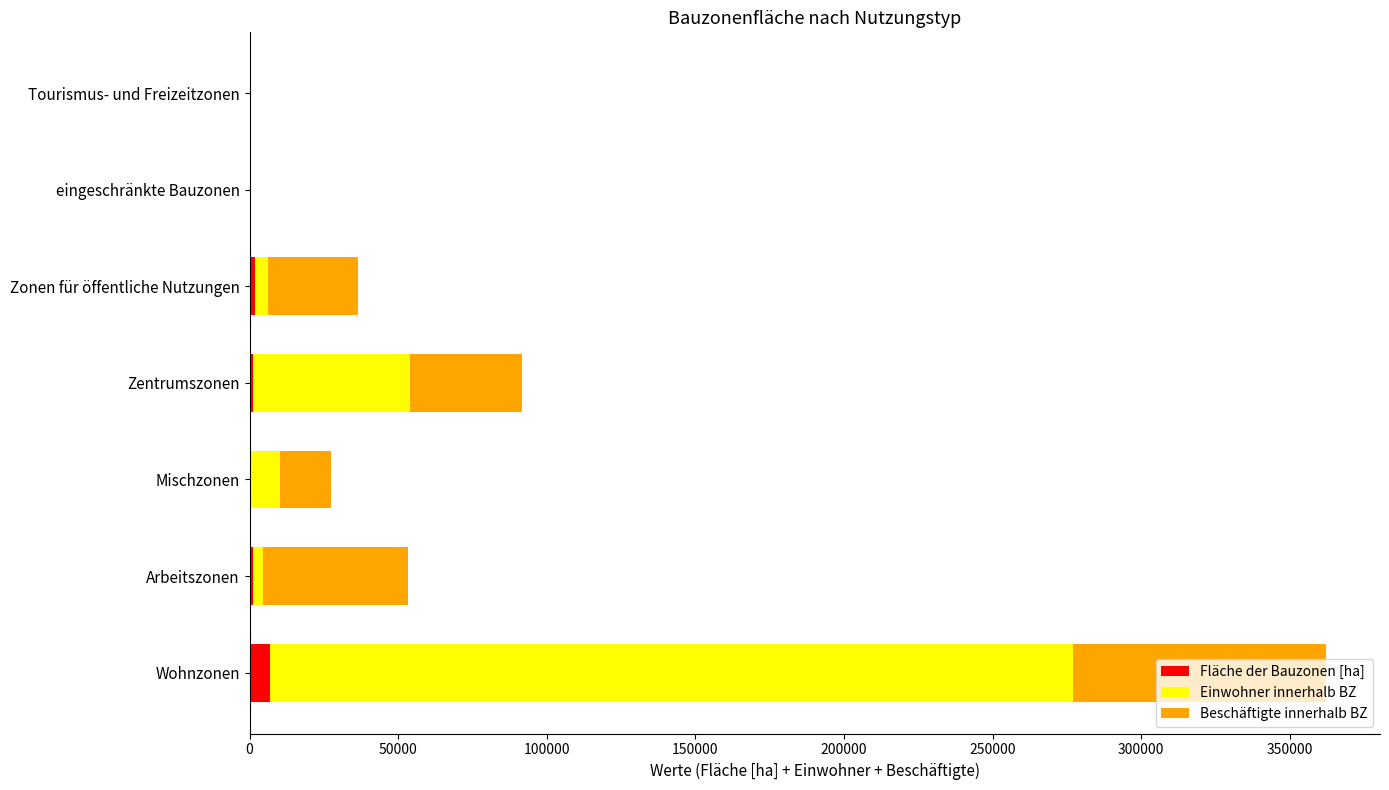

What is the sum of all Fläche der Bauzonen [ha] values?

11145.3